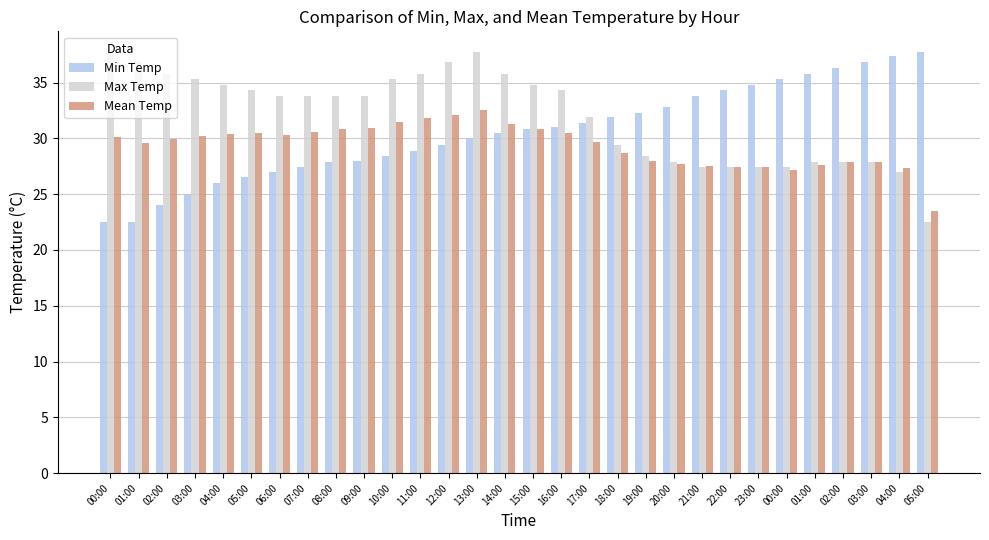

At how many categories does at least one series exceed 24?

30